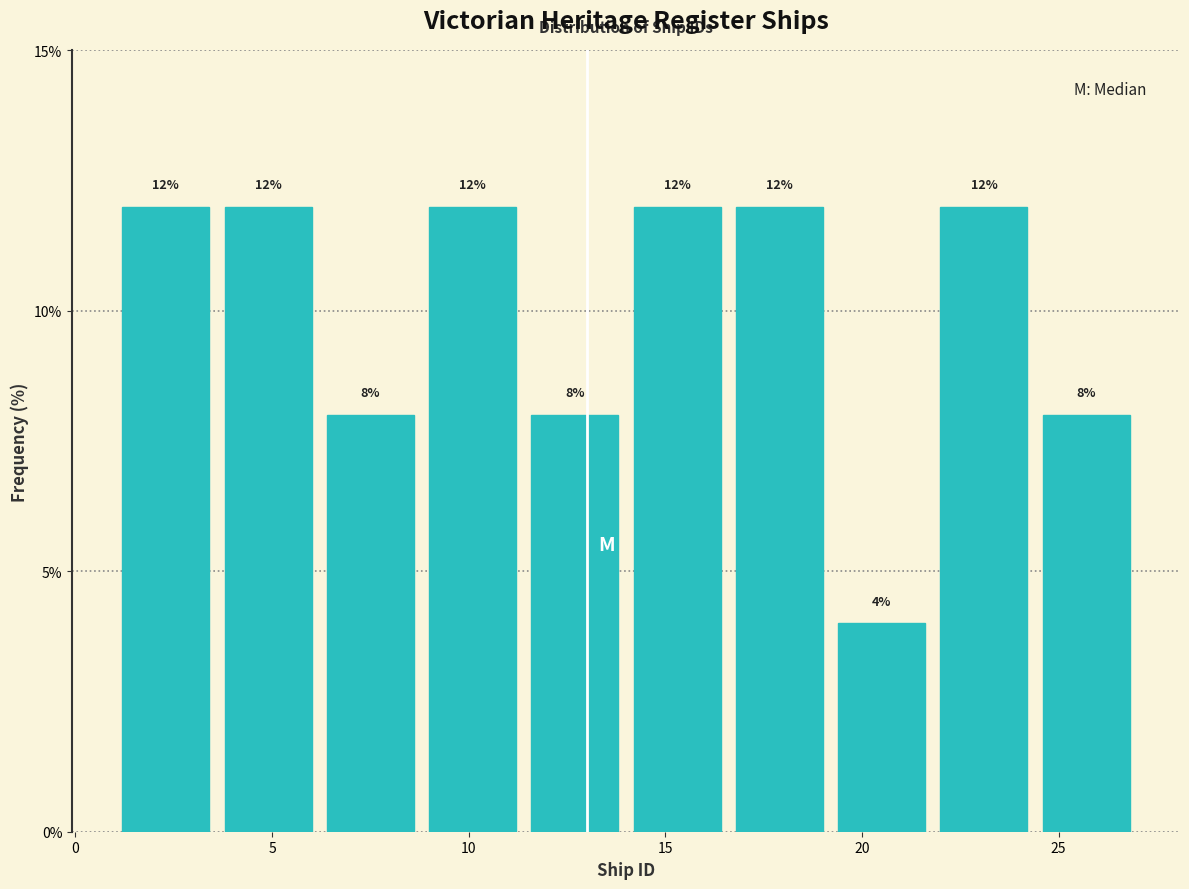

Reading left to right, transcribe this chart: for each bar, give the range it covers on the x-axis and its height. The bar edges are not printed on the chart, so give them approximately, as read against the axis.

1.0 to 3.6: 12
3.6 to 6.2: 12
6.2 to 8.8: 8
8.8 to 11.4: 12
11.4 to 14.0: 8
14.0 to 16.6: 12
16.6 to 19.2: 12
19.2 to 21.8: 4
21.8 to 24.4: 12
24.4 to 27.0: 8